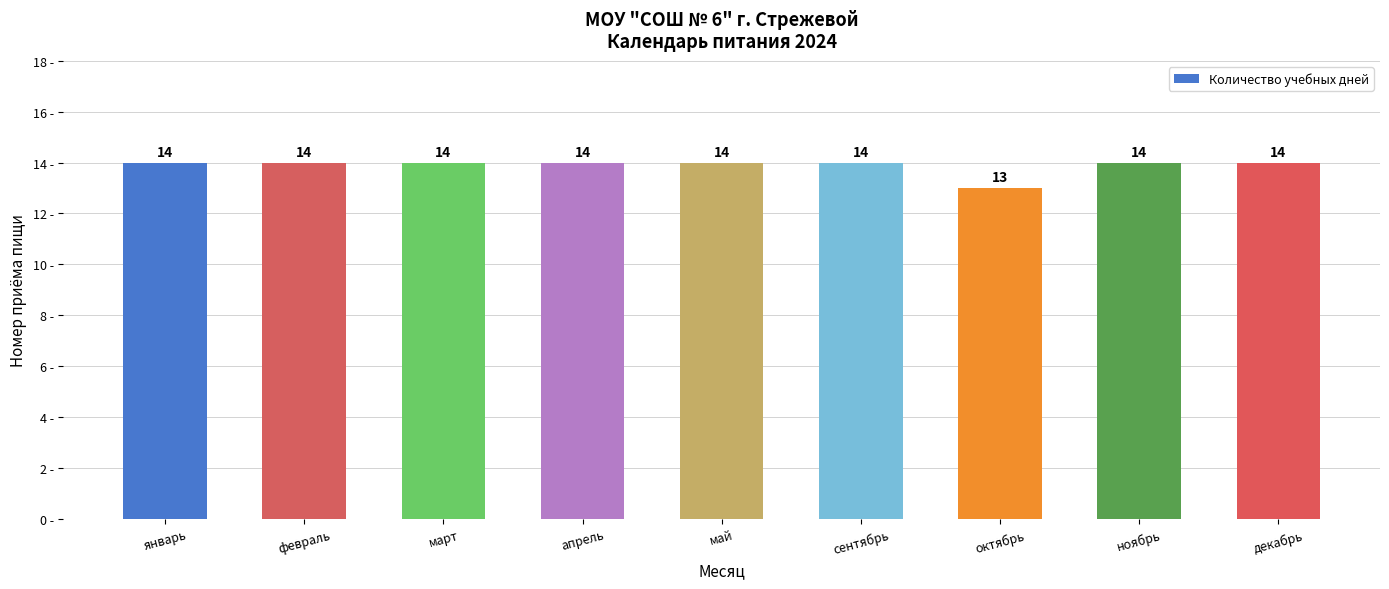

What is the greatest value displayed?

14